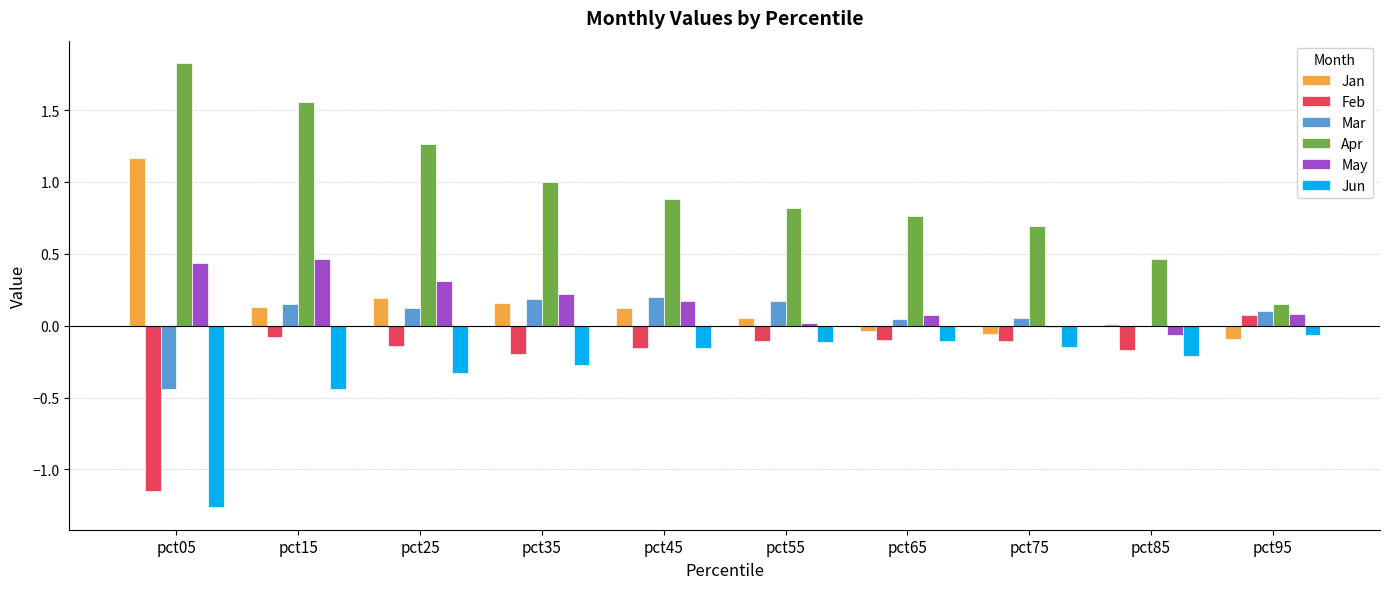

What is the sum of all Jun values?

-3.1